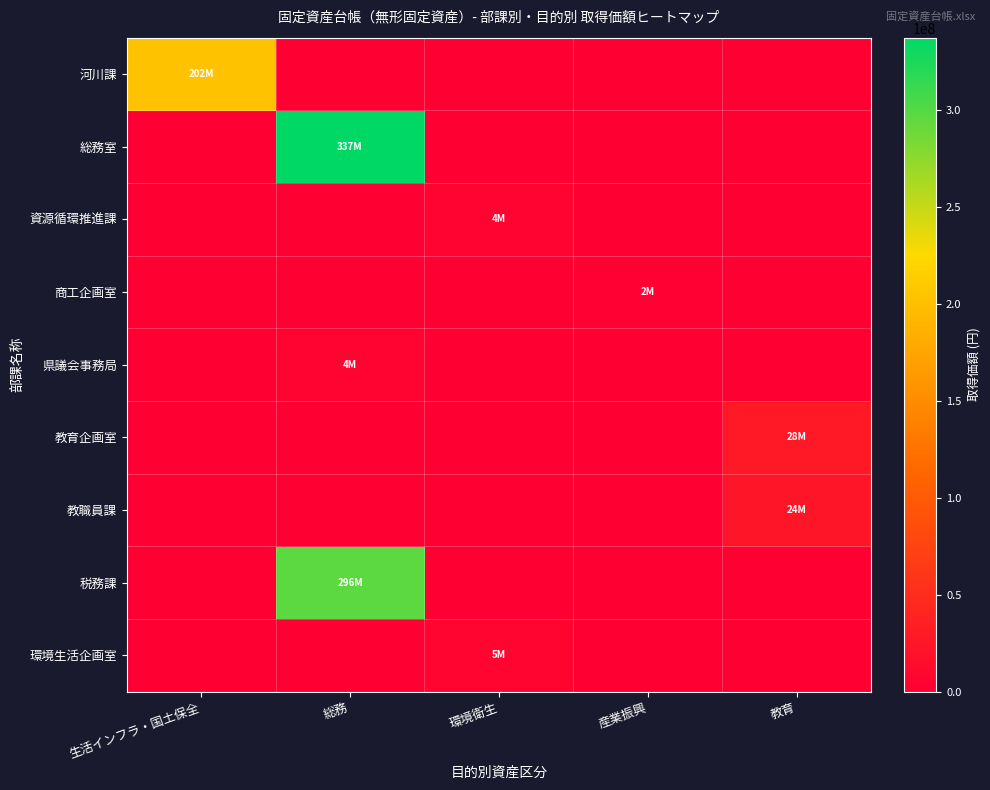

How many distinct data groups are displayed?

9